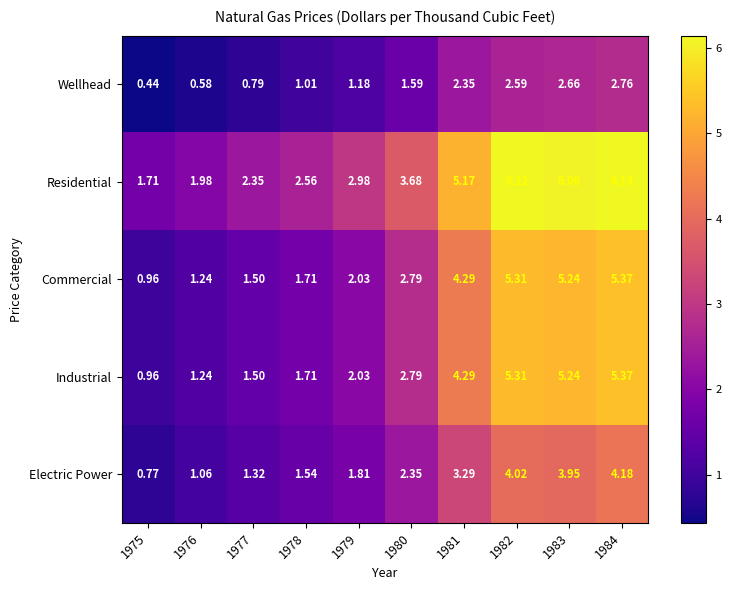

Is the value of Electric Power at 1977 greater than the value of Commercial at 1975?

Yes